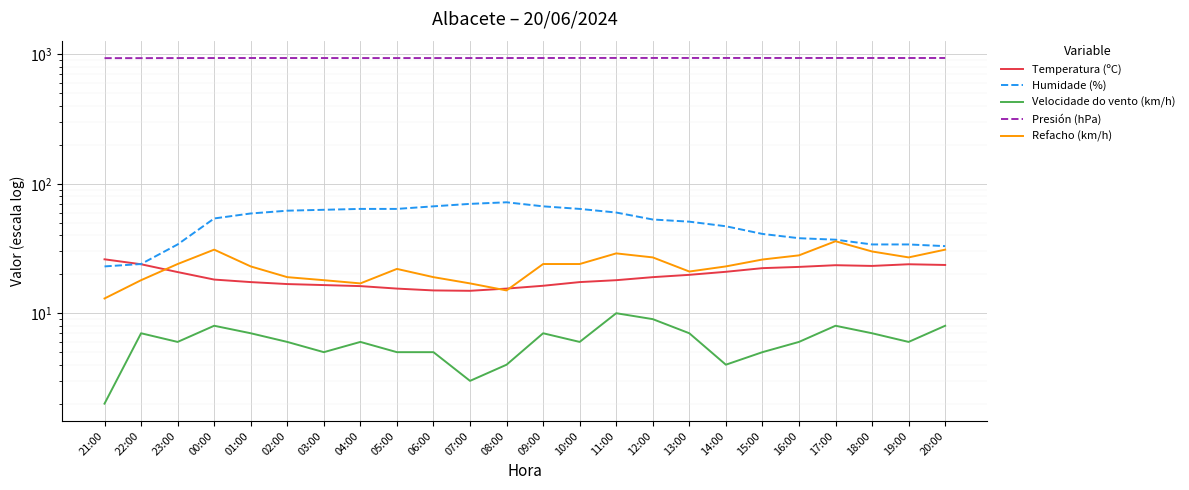

Reading right to left, list all the values displayed in this chart.

Temperatura (ºC): 23.6	23.9	23.2	23.5	22.8	22.3	20.9	19.8	19.0	18.0	17.4	16.3	15.5	14.9	15.0	15.5	16.2	16.5	16.8	17.4	18.2	20.8	23.9	26.1
Humidade (%): 33.0	34.0	34.0	37.0	38.0	41.0	47.0	51.0	53.0	60.0	64.0	67.0	72.0	70.0	67.0	64.0	64.0	63.0	62.0	59.0	54.0	34.0	24.0	23.0
Velocidade do vento (km/h): 8.0	6.0	7.0	8.0	6.0	5.0	4.0	7.0	9.0	10.0	6.0	7.0	4.0	3.0	5.0	5.0	6.0	5.0	6.0	7.0	8.0	6.0	7.0	2.0
Presión (hPa): 938.8	938.5	938.7	939.0	938.8	939.0	939.1	939.1	939.3	939.4	939.0	938.6	938.3	937.9	937.7	937.7	937.6	938.0	938.3	938.5	938.0	937.6	936.6	936.4
Refacho (km/h): 31.0	27.0	30.0	36.0	28.0	26.0	23.0	21.0	27.0	29.0	24.0	24.0	15.0	17.0	19.0	22.0	17.0	18.0	19.0	23.0	31.0	24.0	18.0	13.0